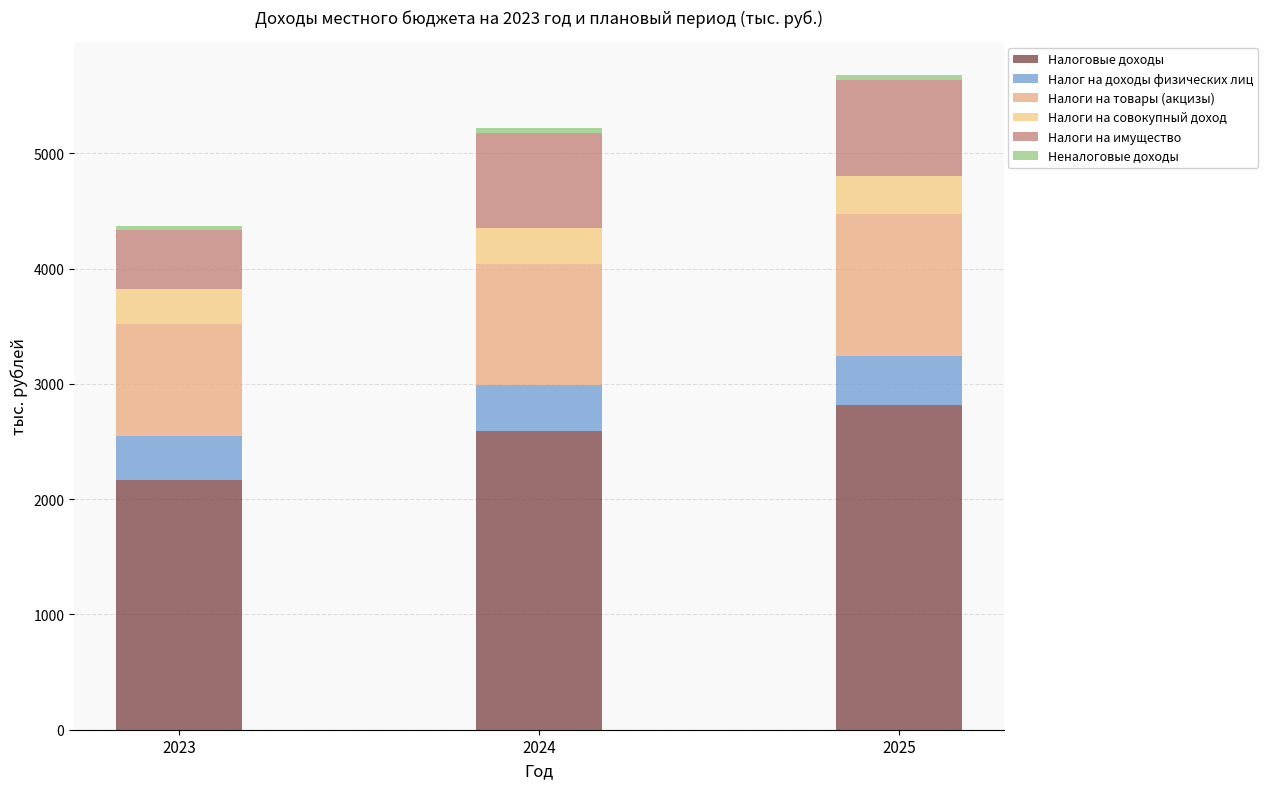

How many bars are there in total?

3